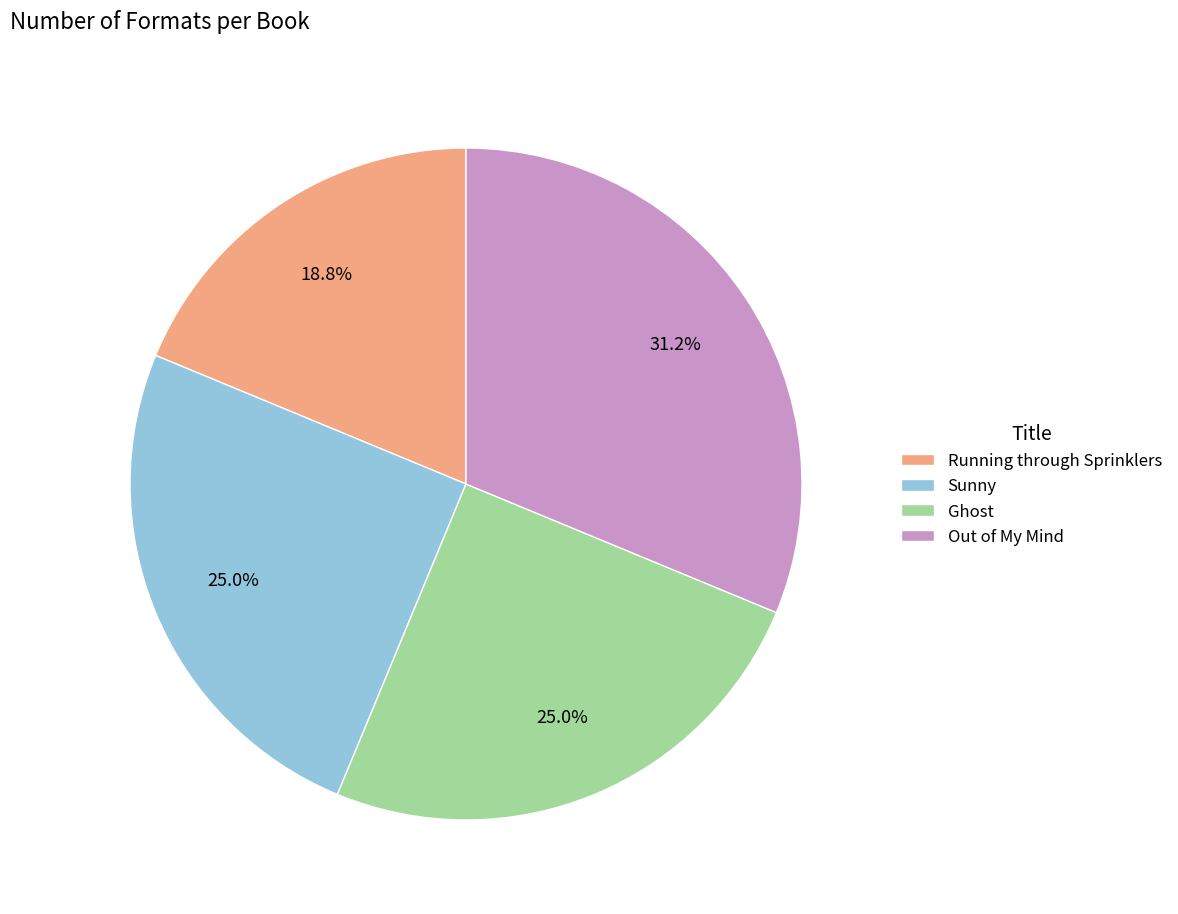

Which category has the smallest portion of the pie?

Running through Sprinklers